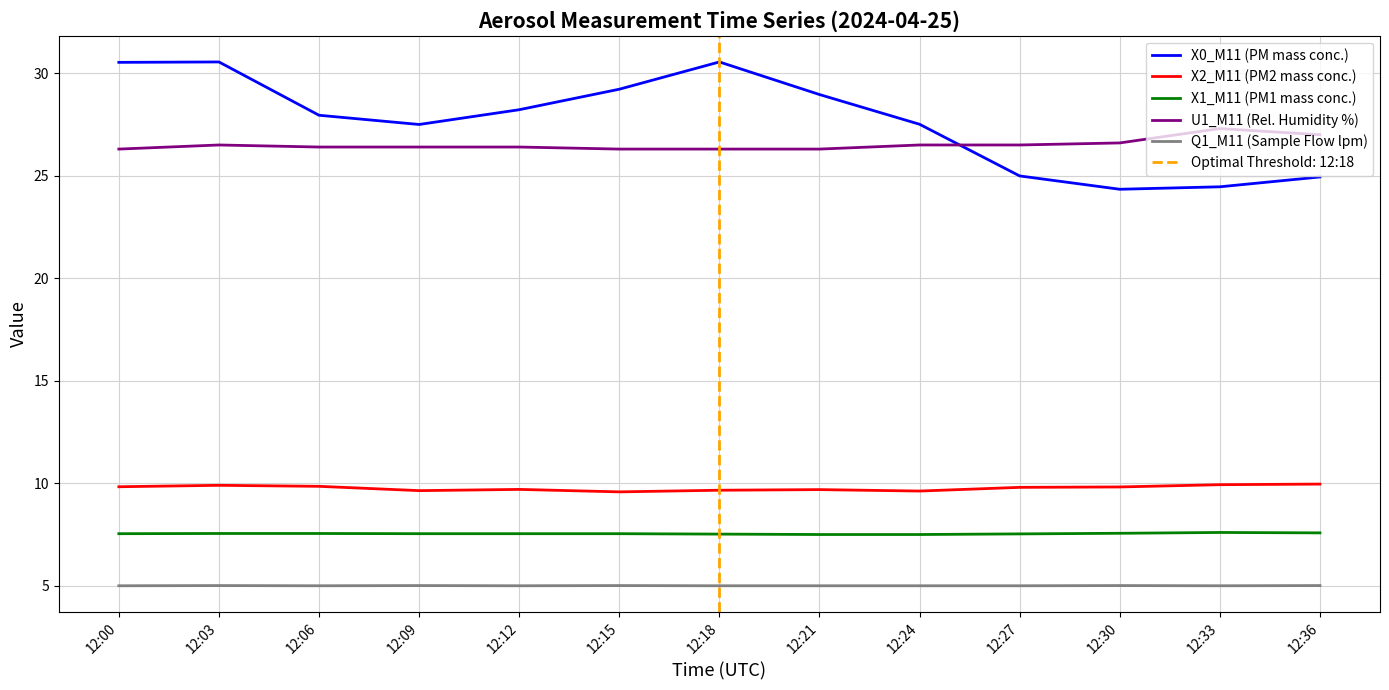

What is the difference between the highest and lowest values at 12:27?

21.5